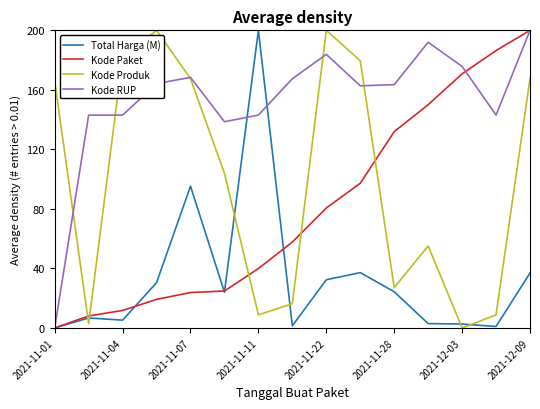

What is the difference between the second highest and minimum values in the Kode Produk series?

200.0